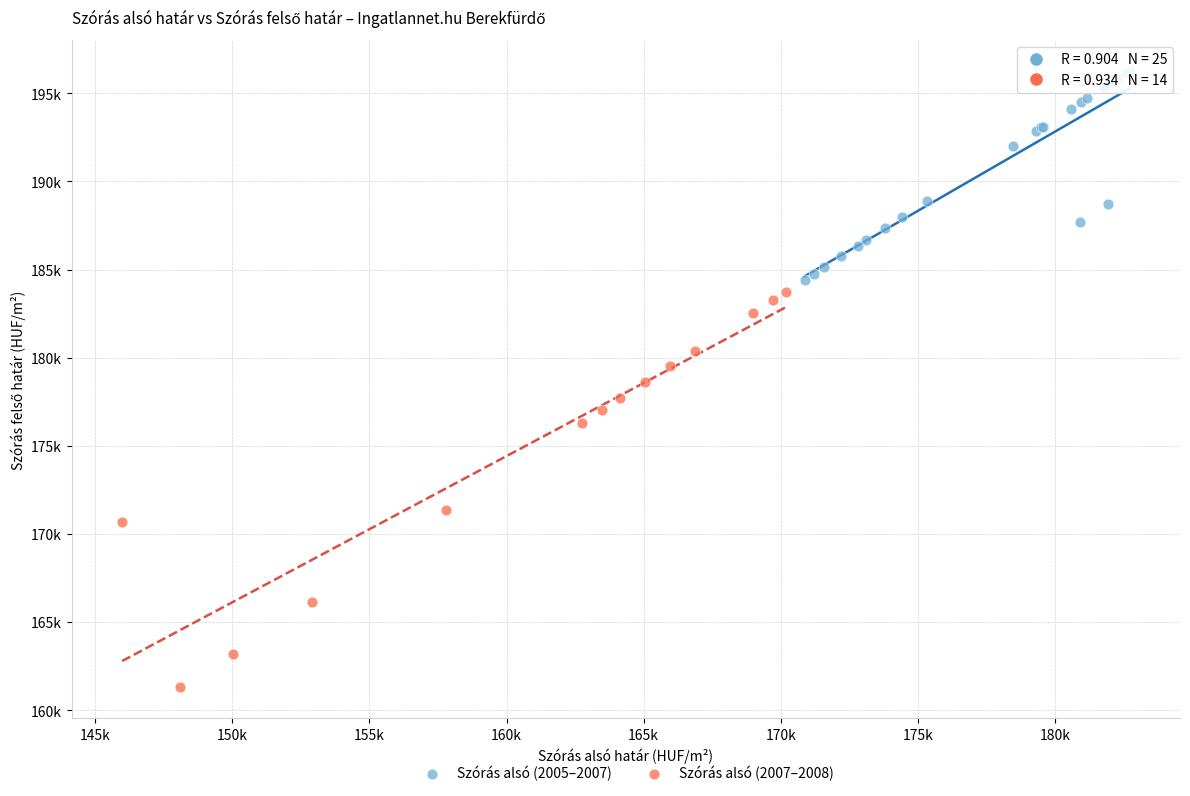

Which series has the widest spread of Y values?

Szórás alsó (2007–2008)